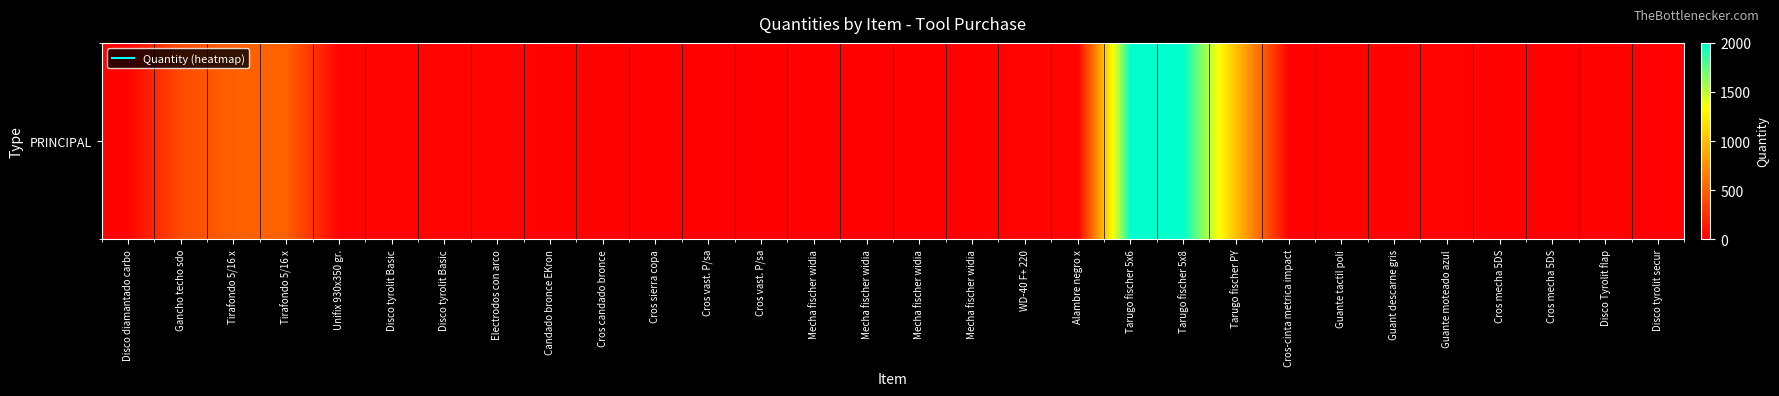

Rank the categories by value from highest to lowest.

Tarugo fischer 5x6, Tarugo fischer 5x8, Tarugo fischer PY, Tirafondo 5/16 x, Tirafondo 5/16 x, Gancho techo sdo, Unifix 930x350 gr., Disco tyrolit Basic, Disco tyrolit Basic, Electrodos con arco, WD-40 F+ 220, Alambre negro x, Guante moteado azul, Disco diamantado carbo, Candado bronce EKron, Cros candado bronce, Guante tactil poli, Guant descarne gris, Disco Tyrolit flap, Cros sierra copa, Cros vast. P/sa, Mecha fischer widia, Mecha fischer widia, Mecha fischer widia, Mecha fischer widia, Cros-cinta metrica impact, Cros mecha 5DS, Cros mecha 5DS, Disco tyrolit secur, Cros vast. P/sa